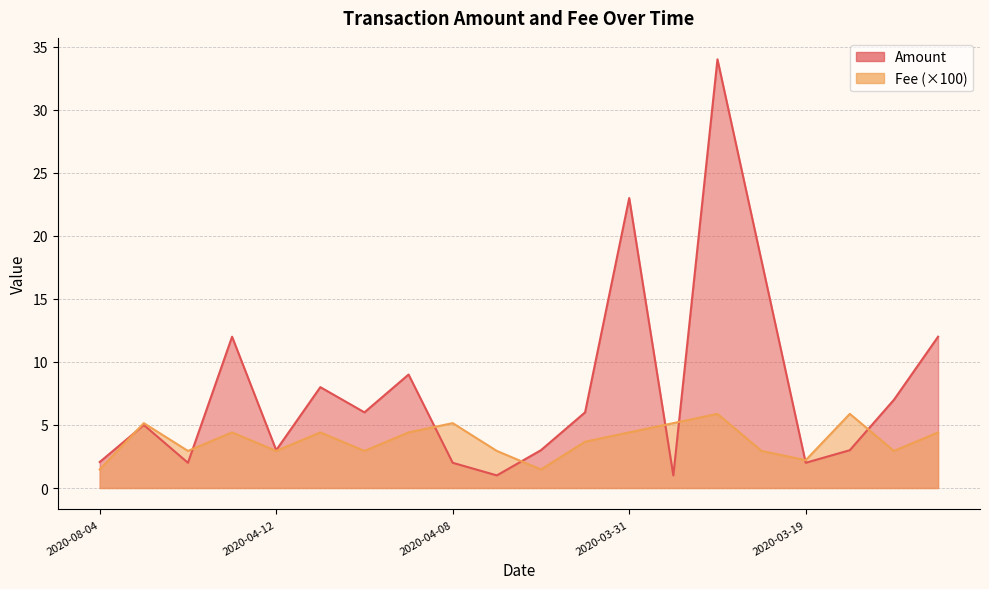

At which category does Fee reach its first local peak?

2020-04-16